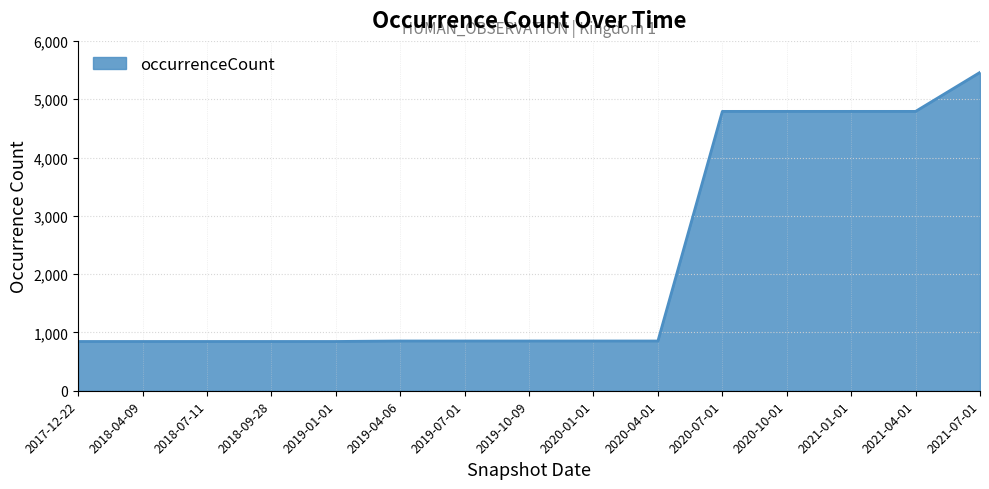

Approximately how many times larger is the value at 2018-07-11 compared to 2020-04-01?

1.0